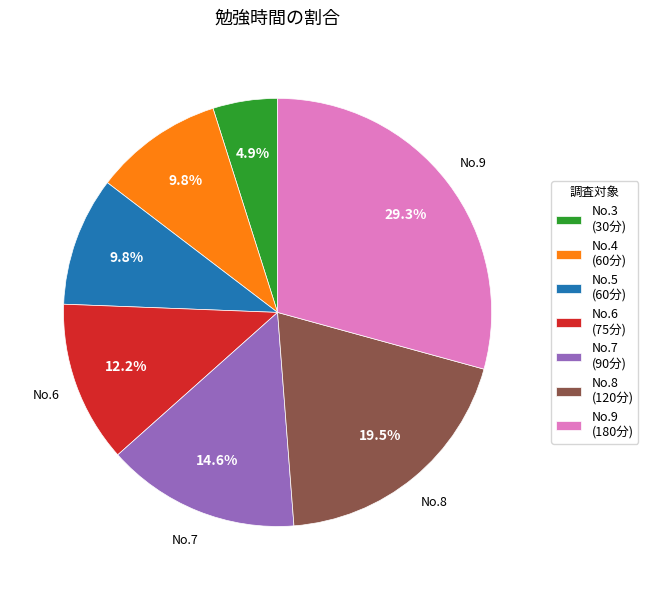

What is the largest slice in the pie chart?

No.9 (180分)